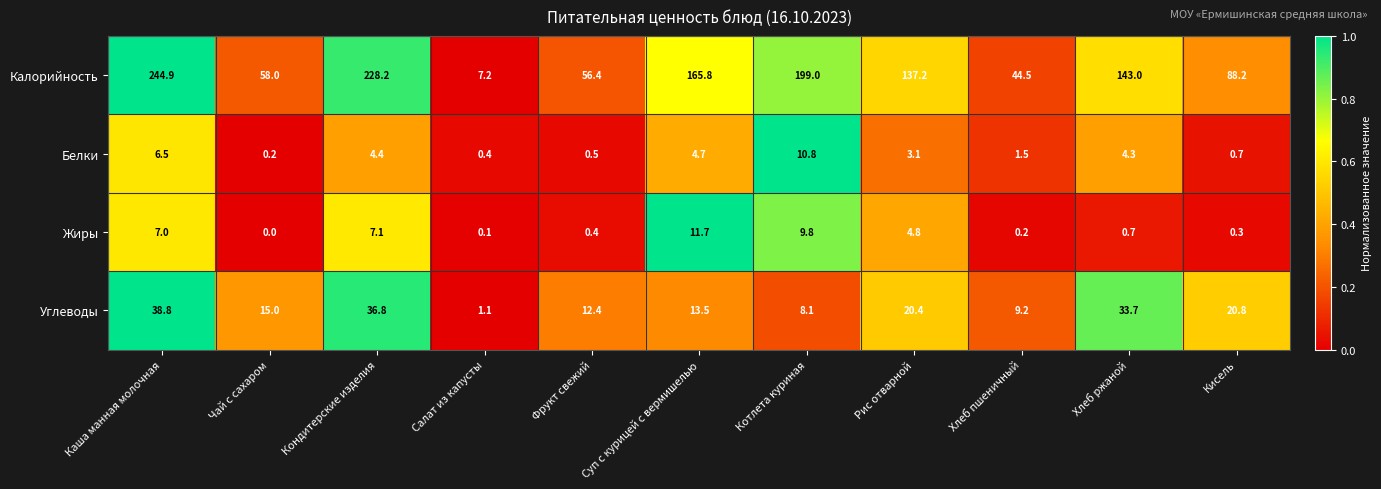

What is the difference between the maximum and minimum values in the Углеводы series?

37.7